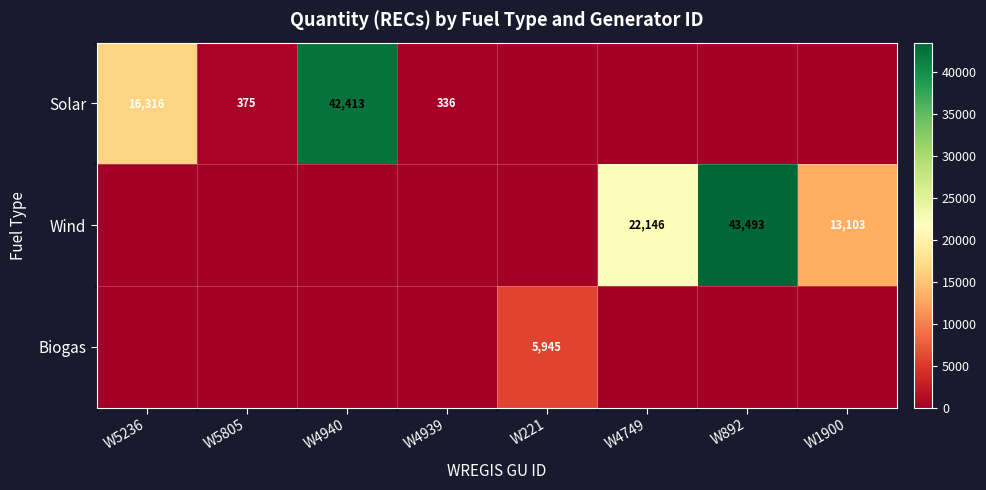

Is it true that Wind equals 13103 at W1900?

True